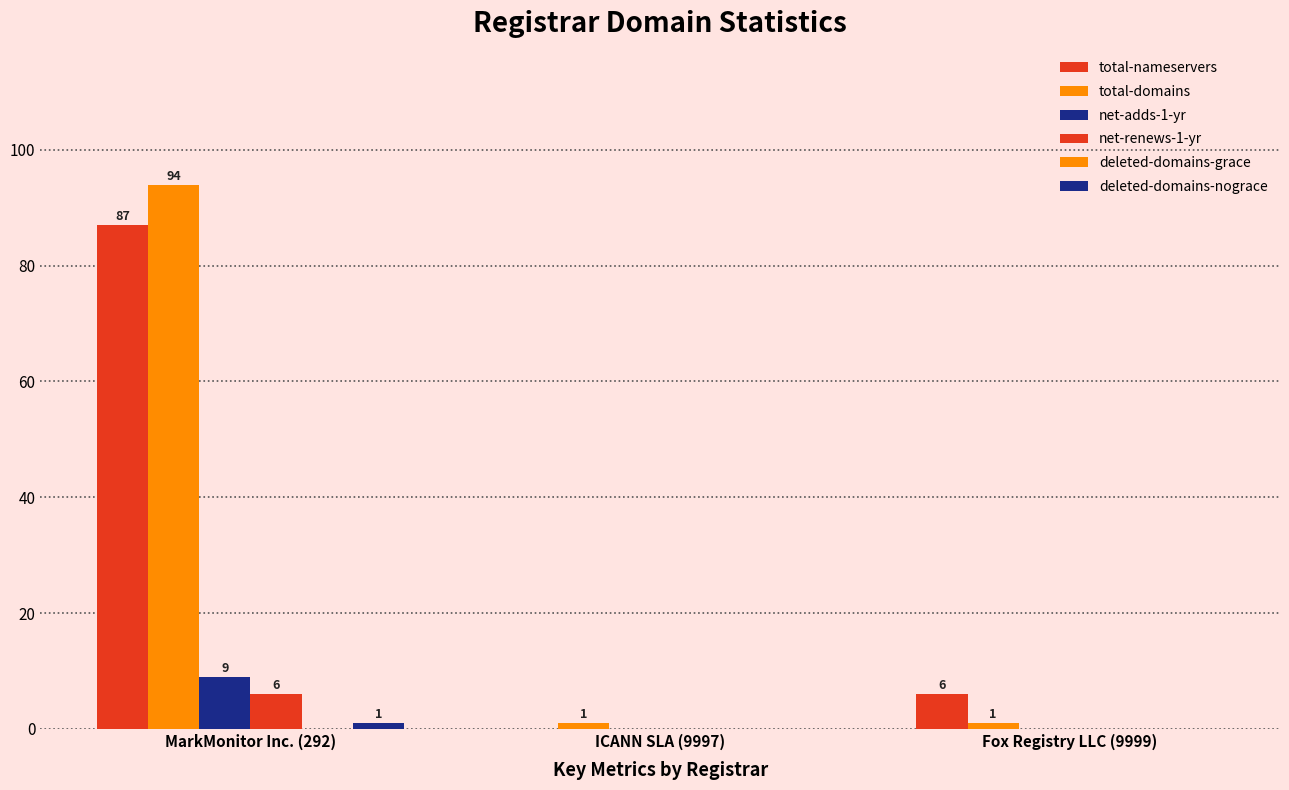

How many groups of bars are there?

3